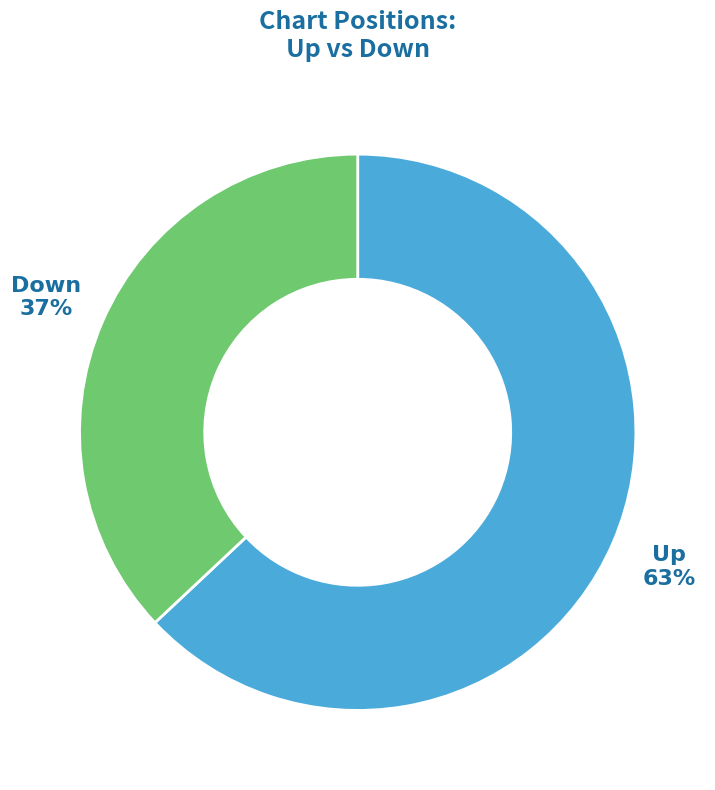

To the nearest percent, what is the average slice percentage?

50%